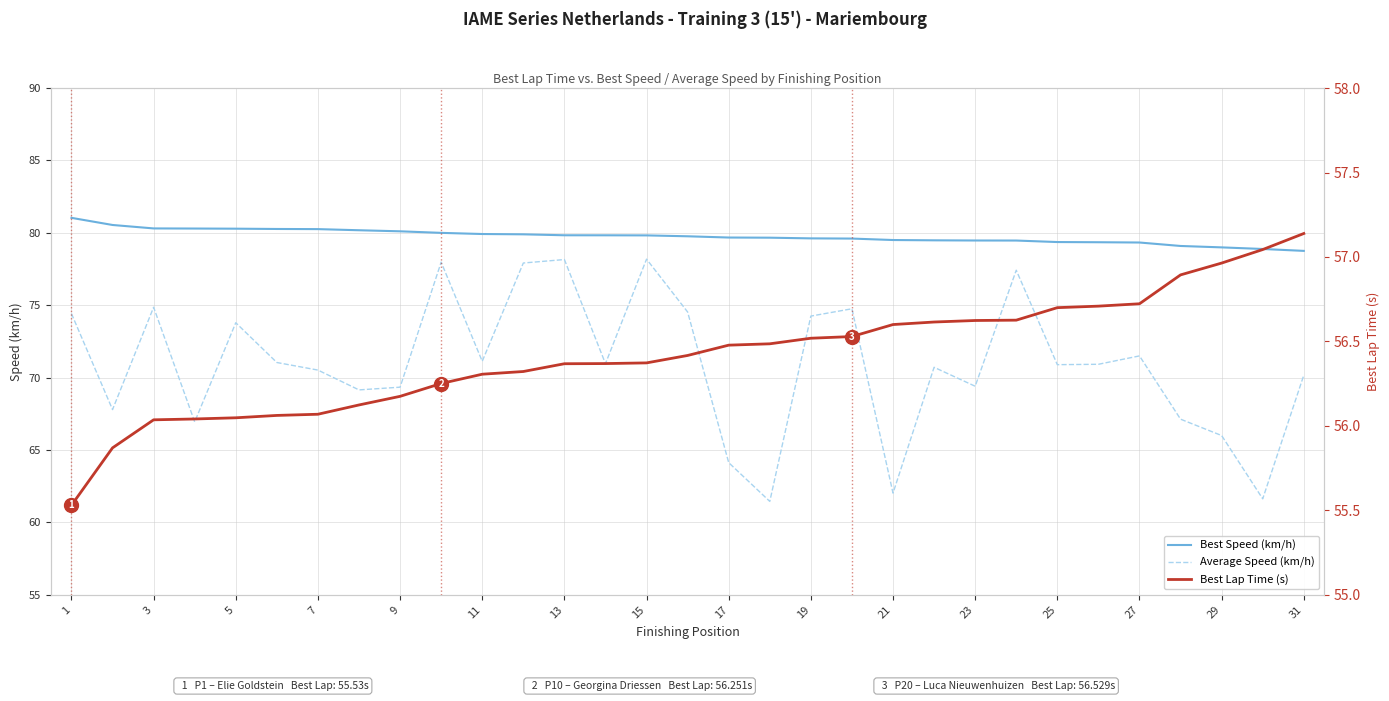

True or false: Average Speed (km/h) and Best Lap Time (s) cross at least once.

False